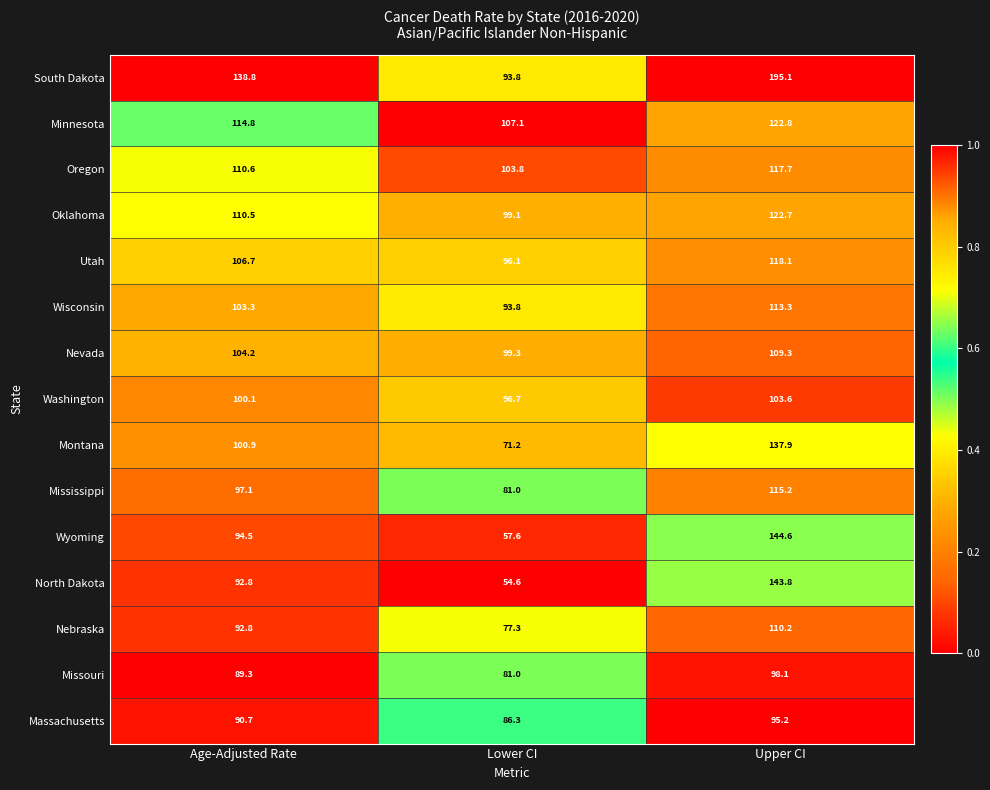

What is the sum of all North Dakota values?

291.2